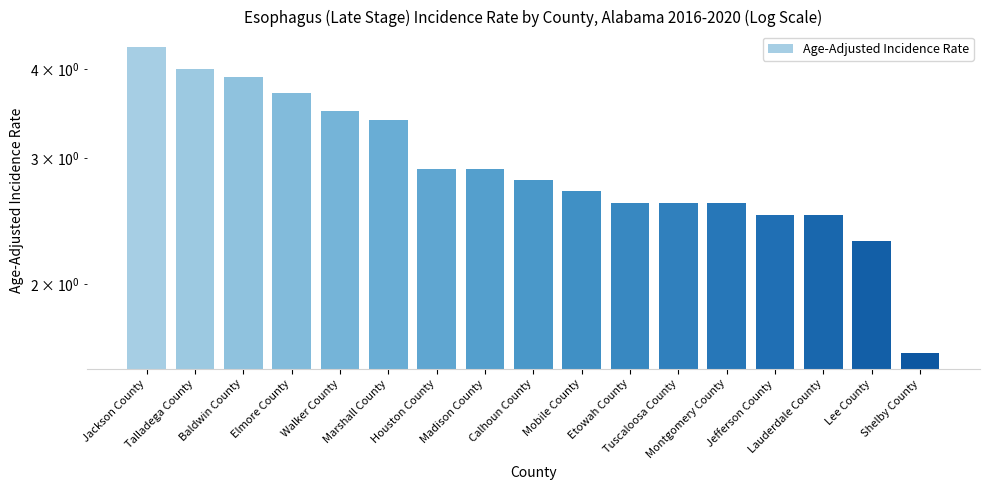

The chart shows a value of 4.2 at Tuscaloosa County. True or false?

False